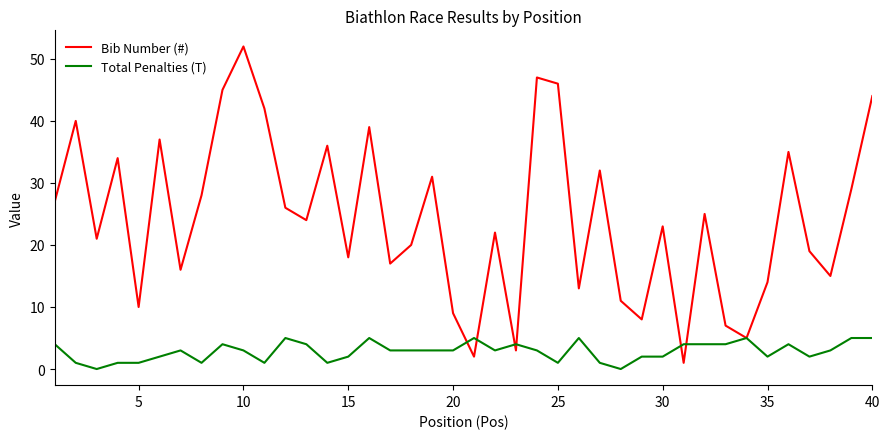

What is the maximum value shown in the chart?

52